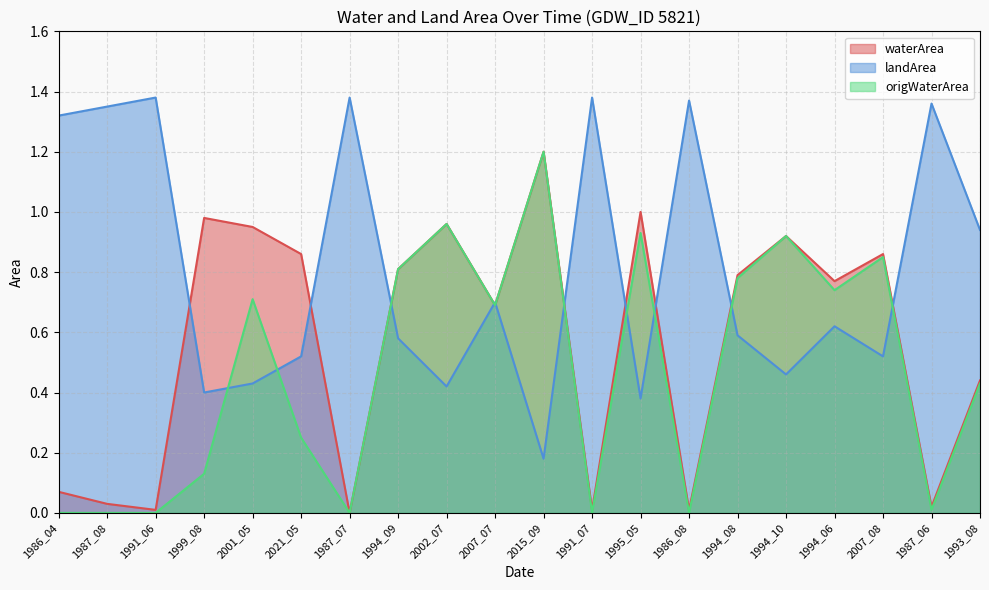

What is the difference between the second highest and second lowest values in the origWaterArea series?

1.0